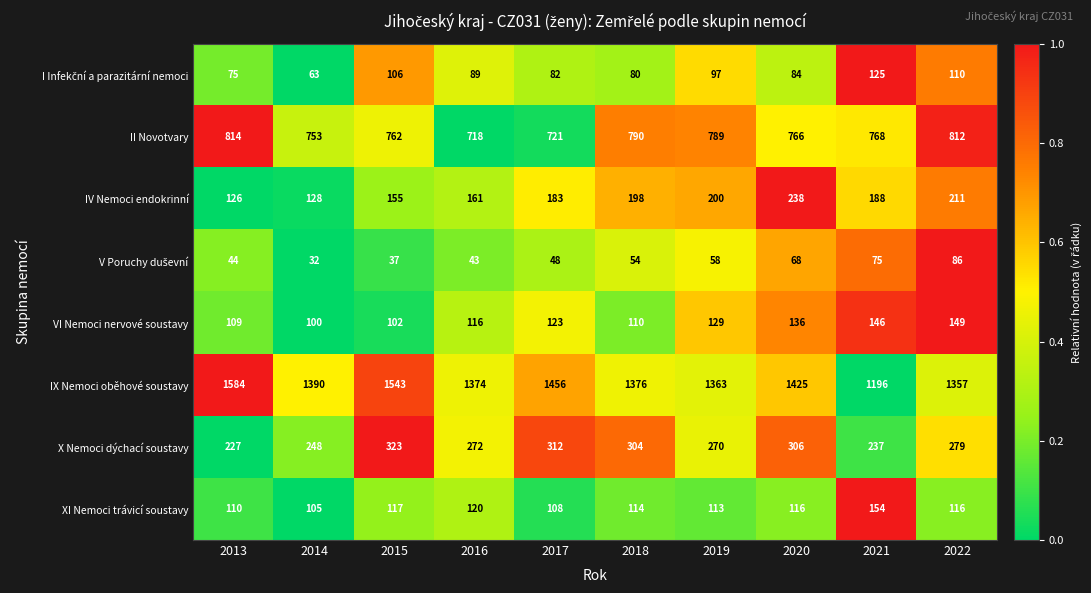

The value of II Novotvary at 2015 is 762. True or false?

True